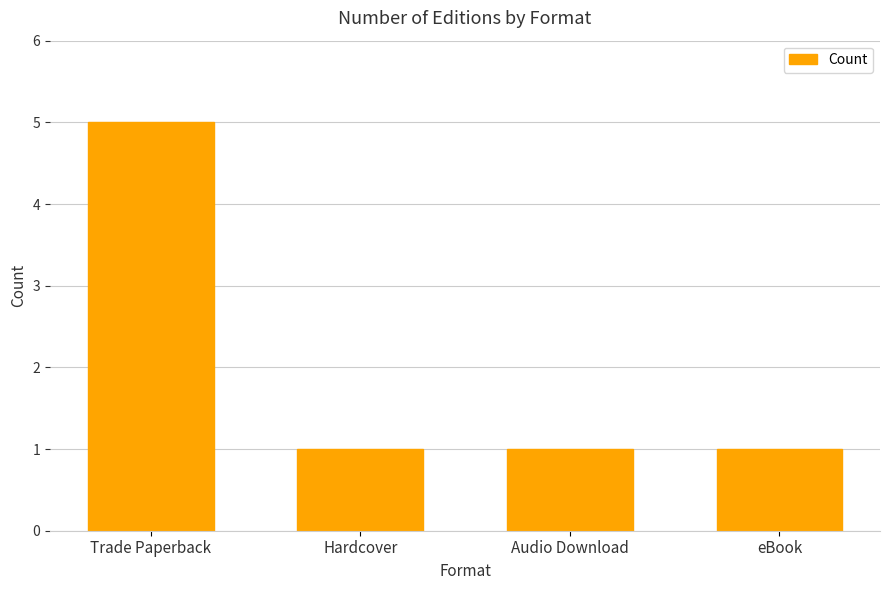

What is the minimum value shown in the chart?

1